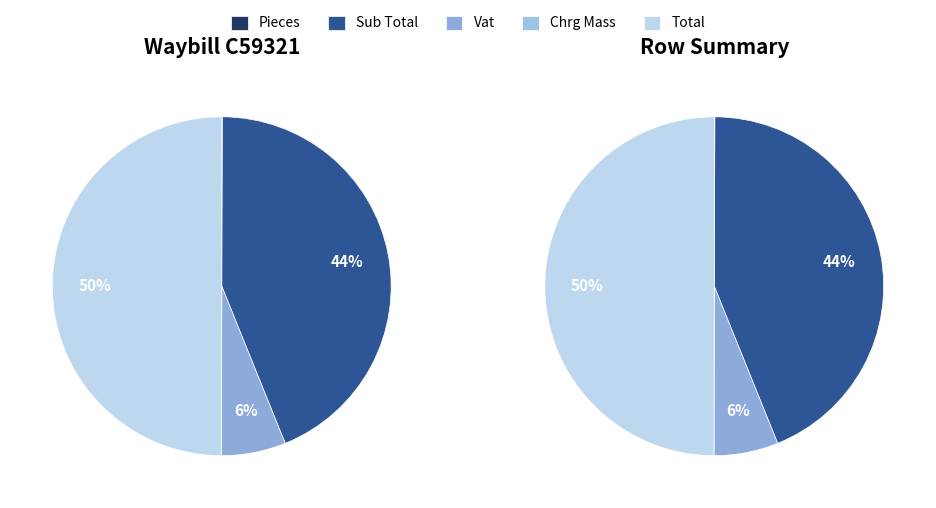

Does any single category account for the majority?

No